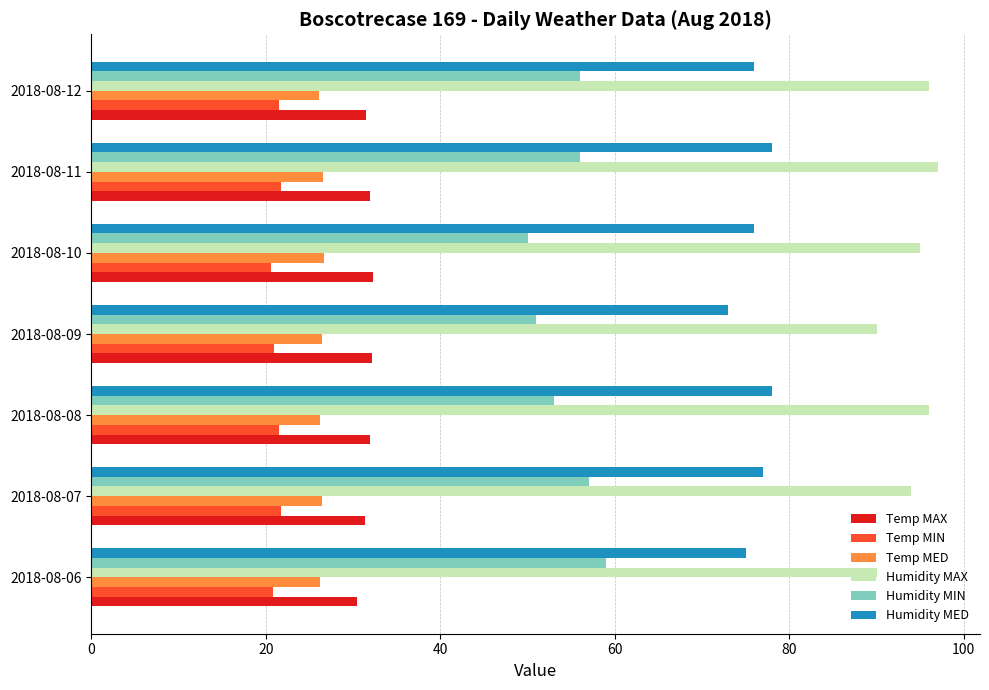

Which series has the largest total across all categories?

Humidity MAX